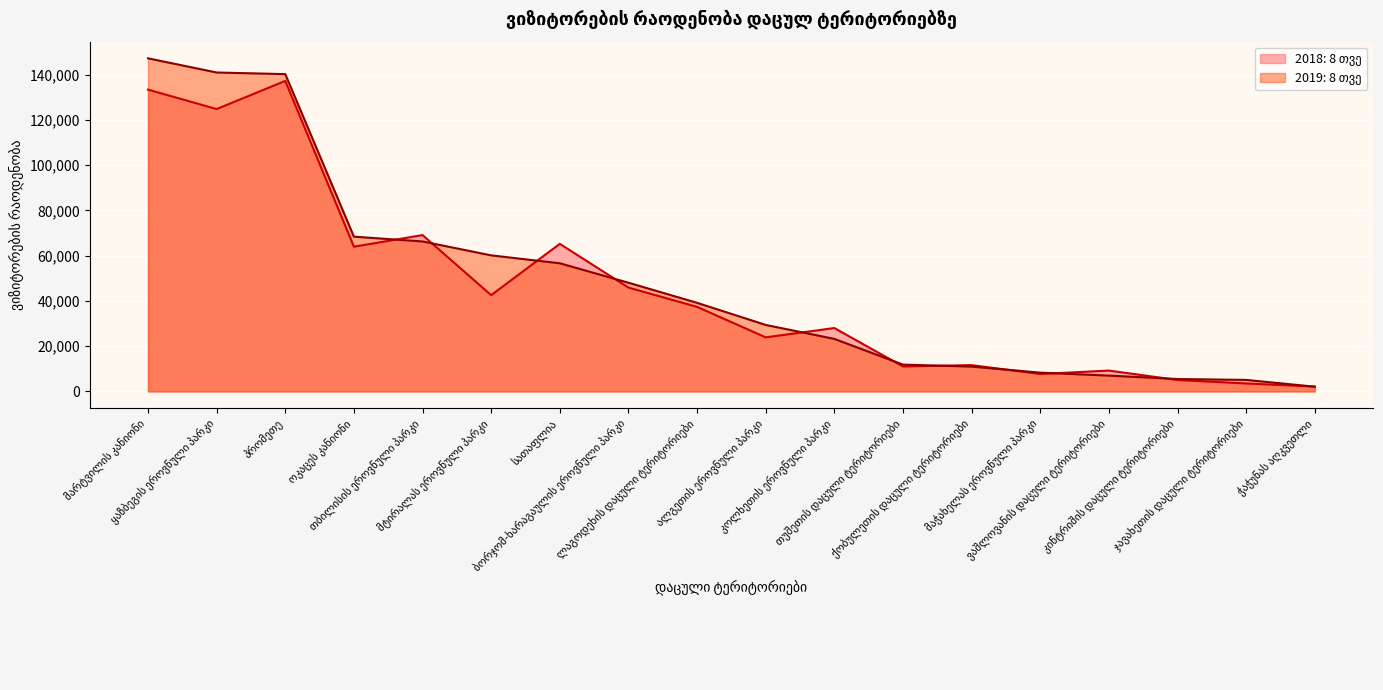

What is the difference between the second highest and minimum values in the 2018: 8 თვე series?

131166